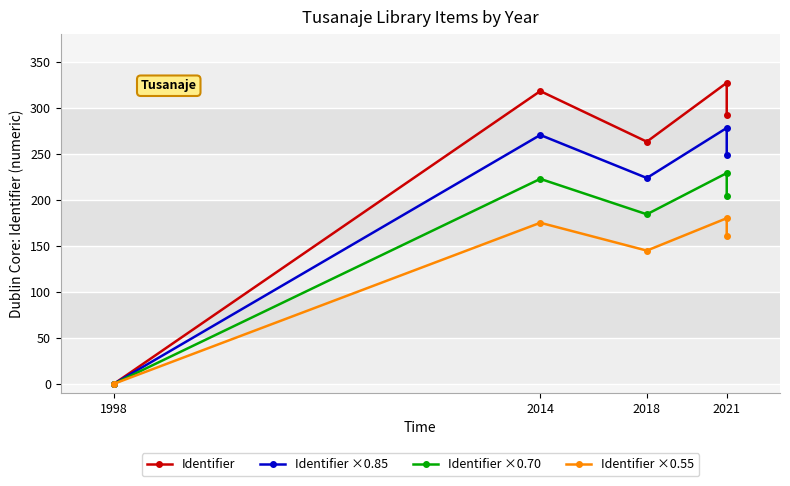

How many interior local peaks does the Identifier ×0.55 series have?

2